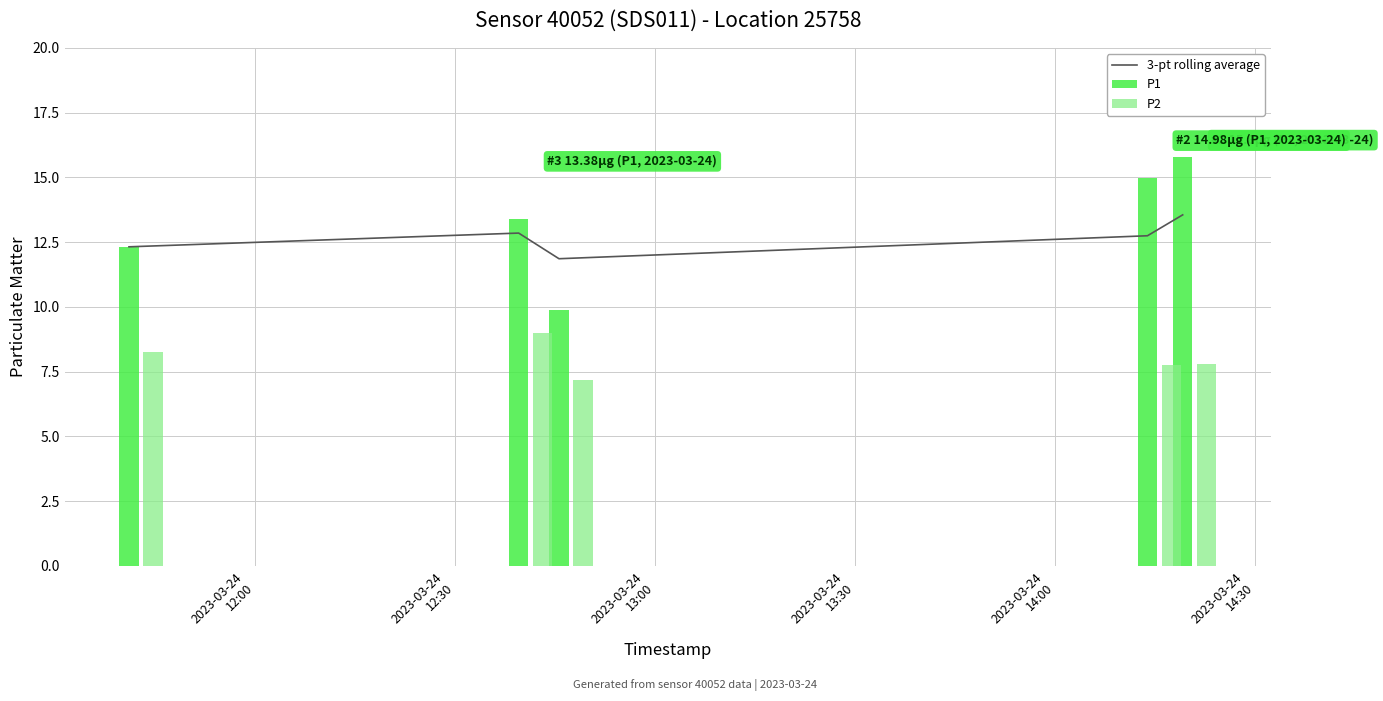

What is the difference between the maximum and second lowest values in the P2 series?

1.2